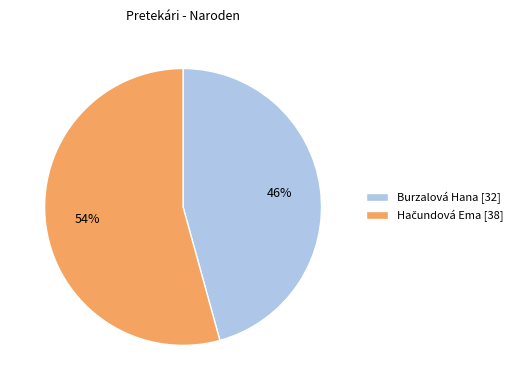

To the nearest percent, what is the average slice percentage?

50%